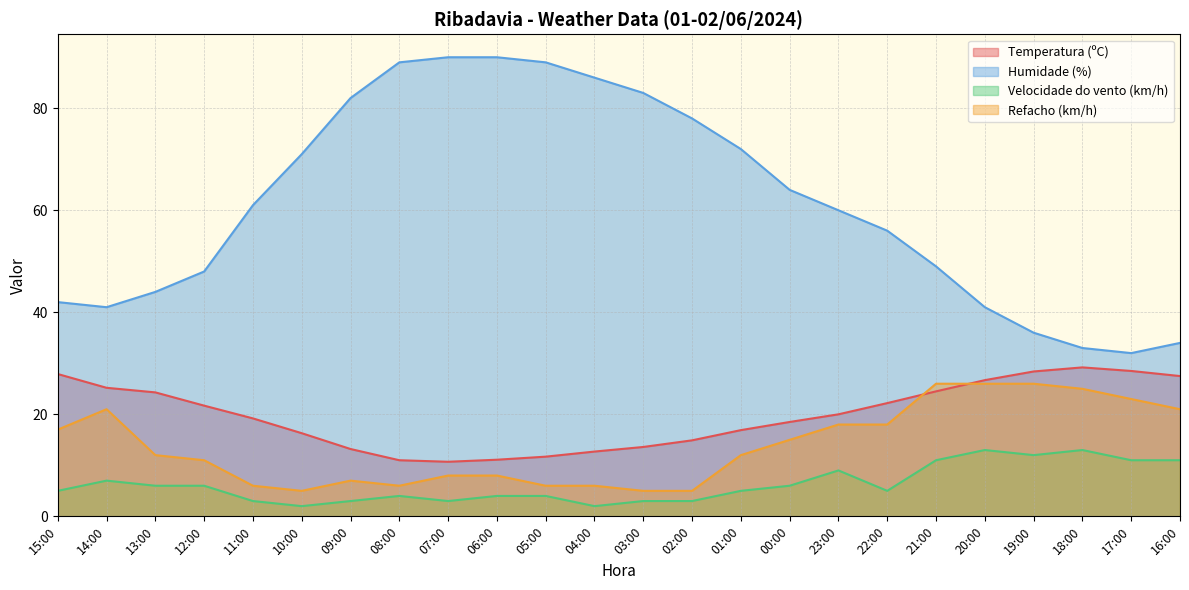

Is it true that Temperatura (ºC) equals 2.9 at 09:00?

False